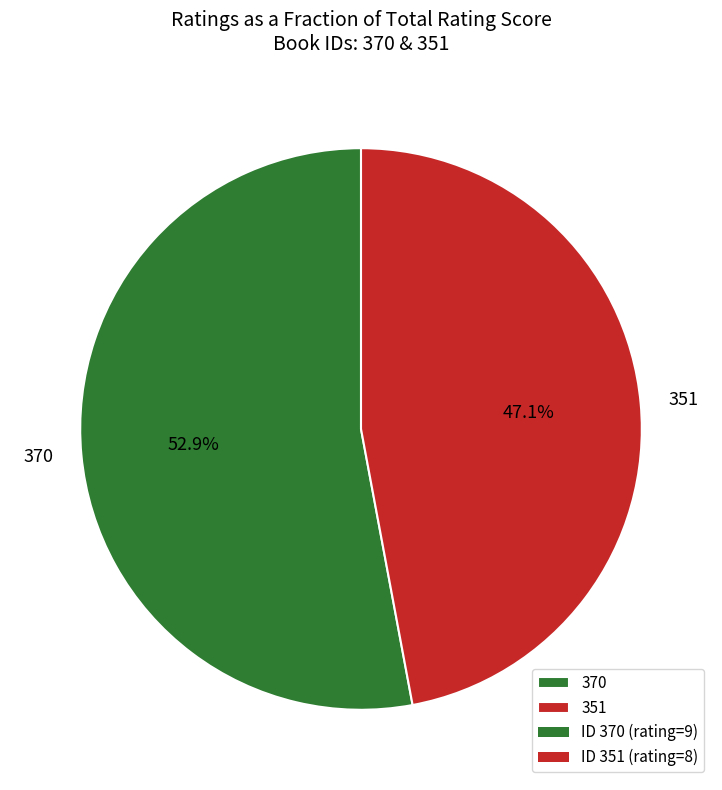

True or false: 370 accounts for 53% of the total.

True